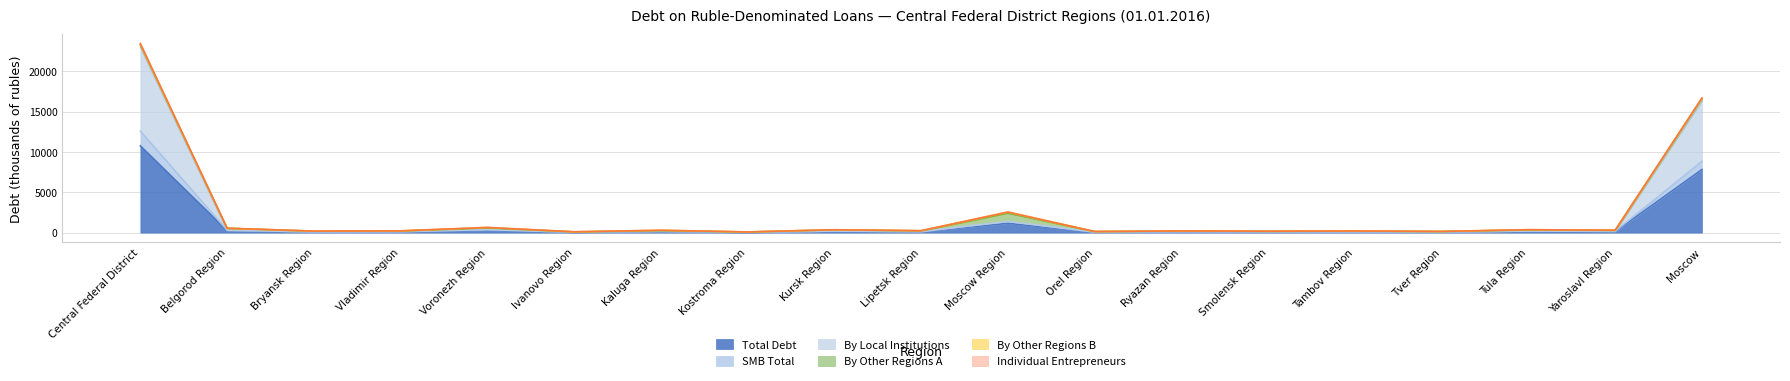

Does the chart have visible grid lines?

Yes